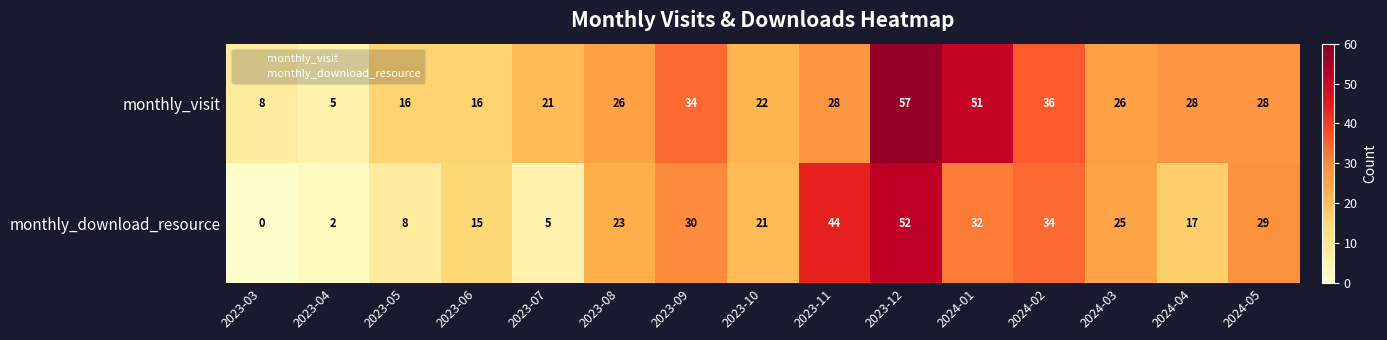

Rank the series at 2023-11 from highest to lowest value.

monthly_download_resource, monthly_visit